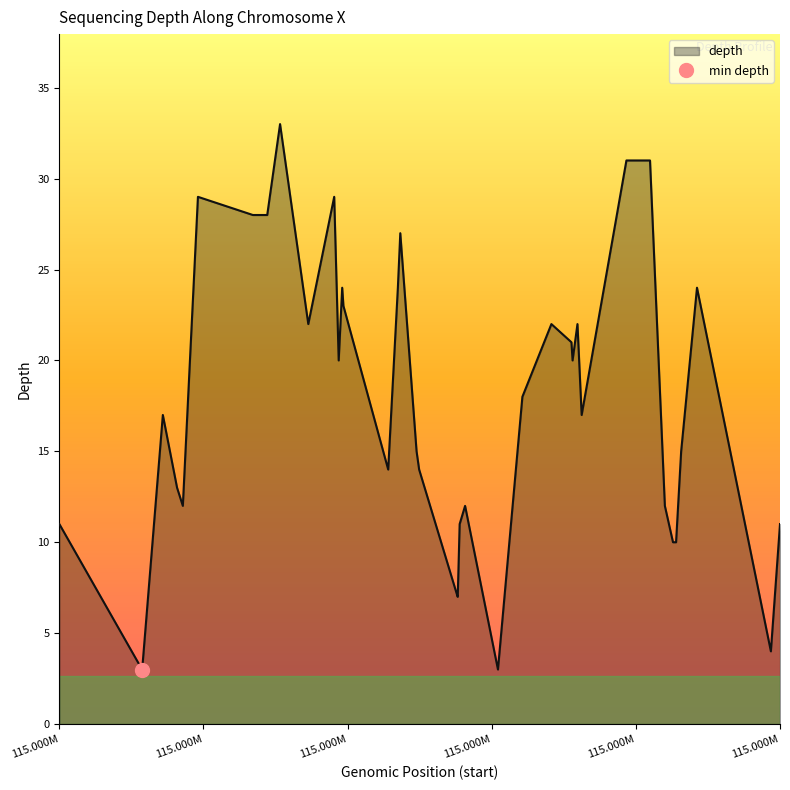

Approximately how many times larger is the value at 115105968 compared to 115106802?

2.1